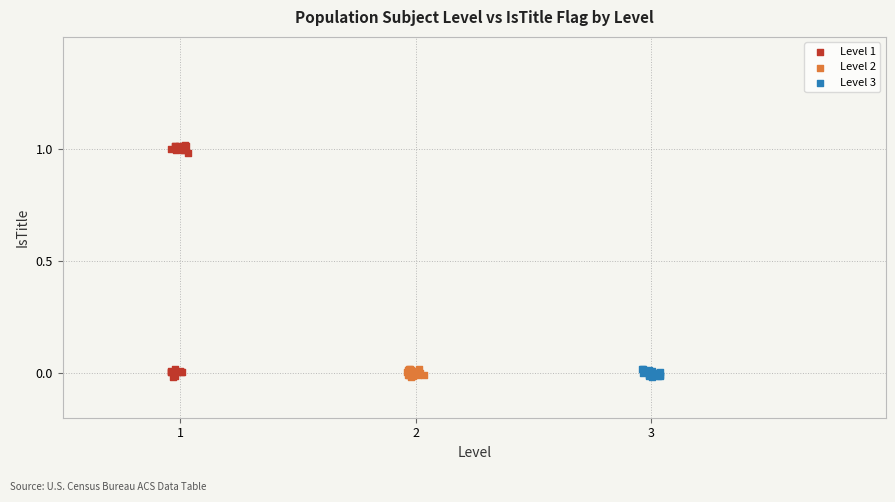

Which series has the largest Y range (max minus min)?

Level 1